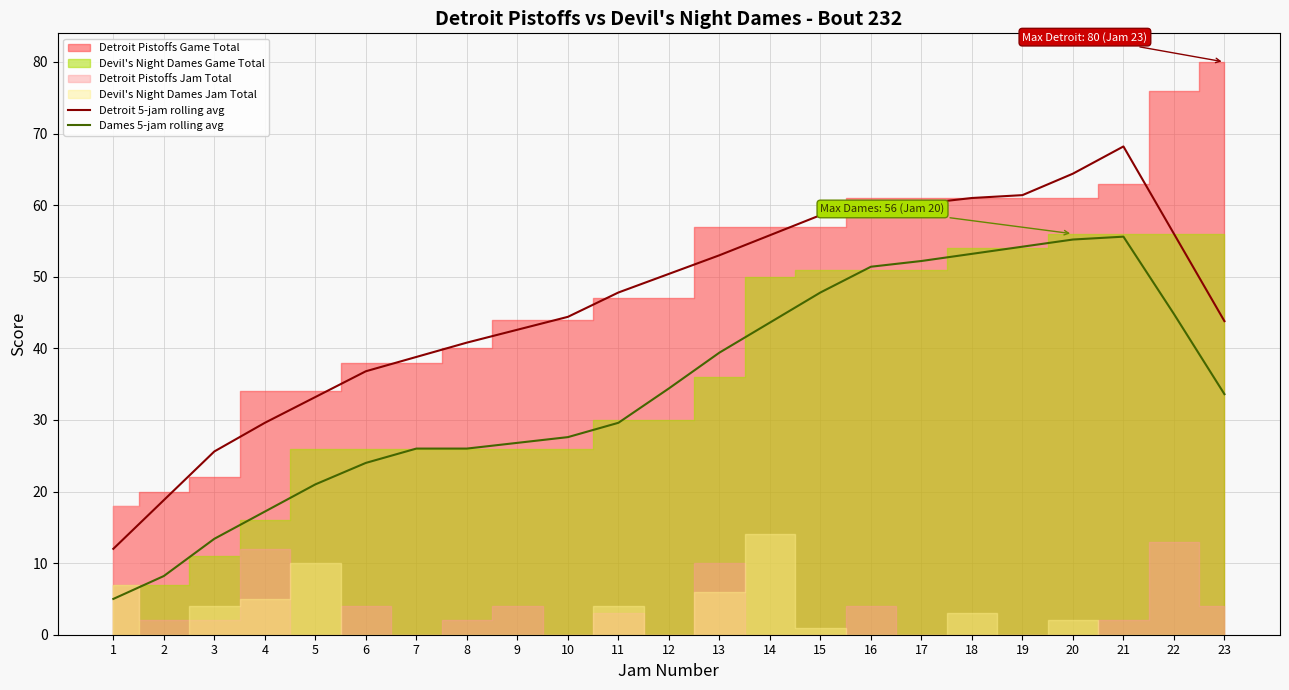

The Detroit 5-jam rolling avg series shows 74.0 at 14. True or false?

False